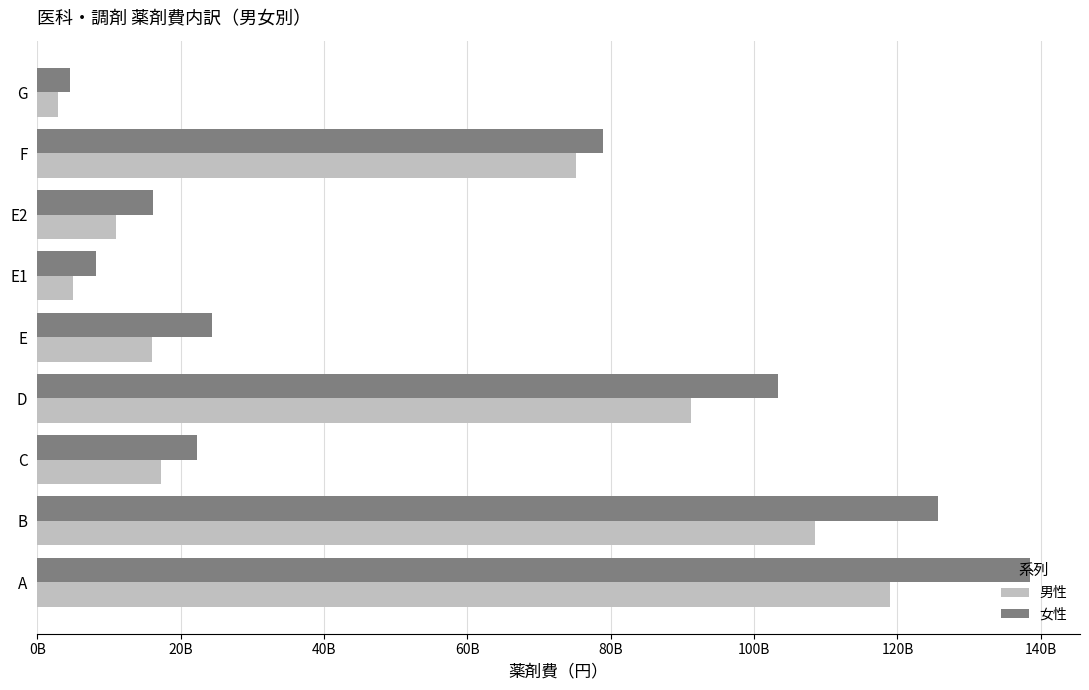

At which category is the sum across all series the highest?

A